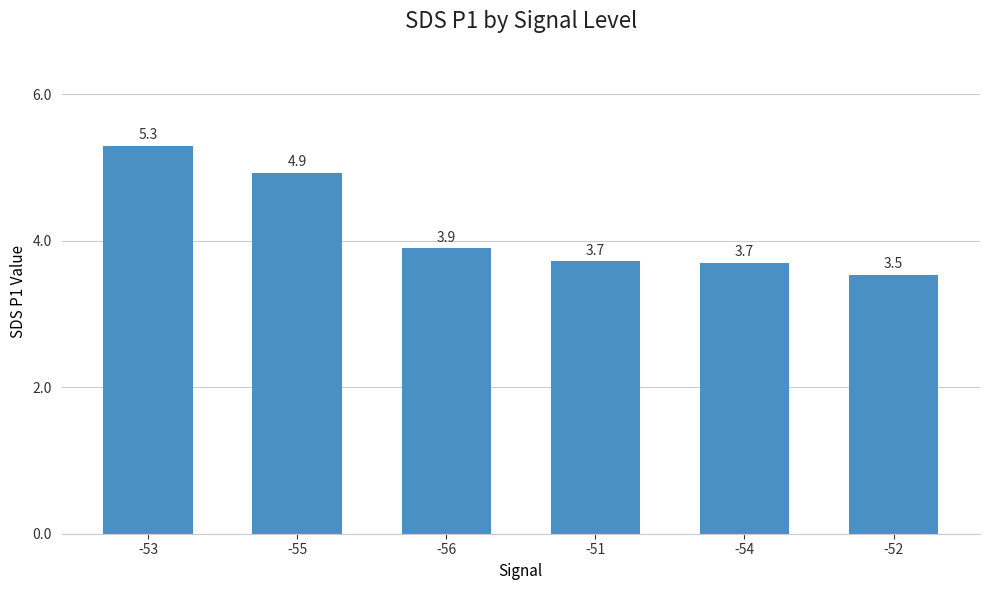

Between -55 and -53, which is larger?

-53